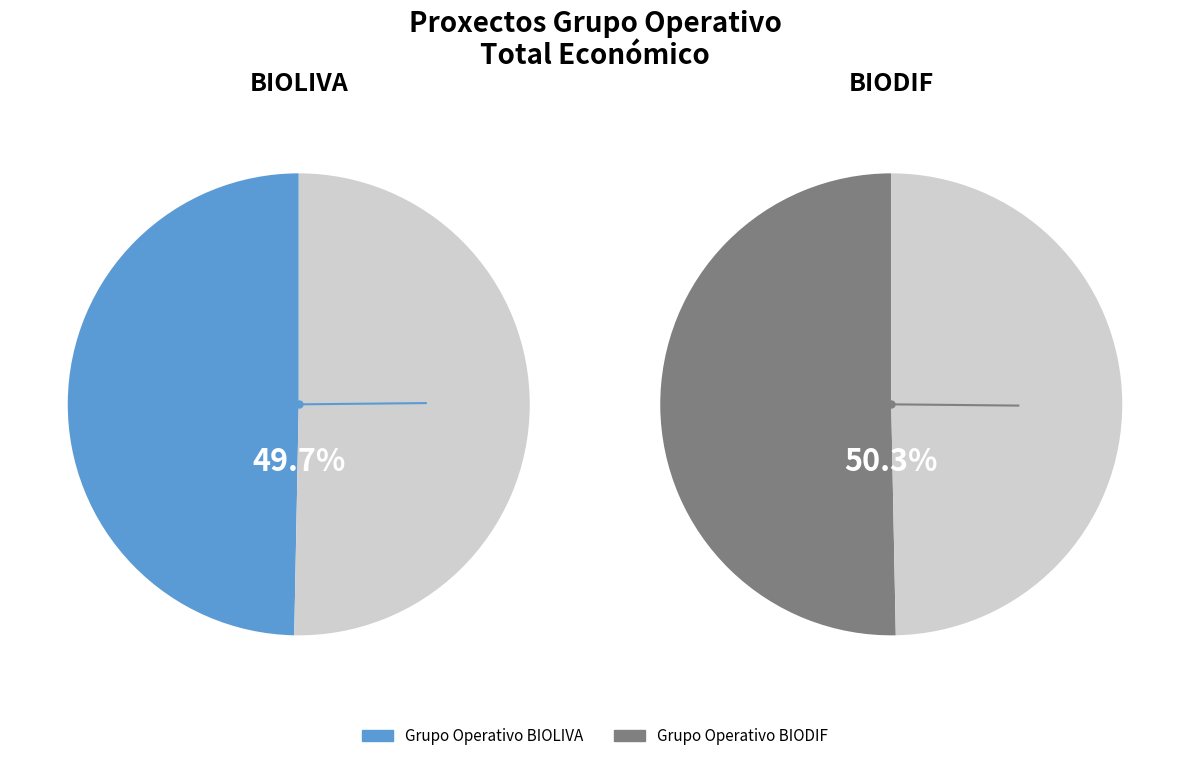

What is the ratio of the value at BIOLIVA to the value at BIODIF?

1.0